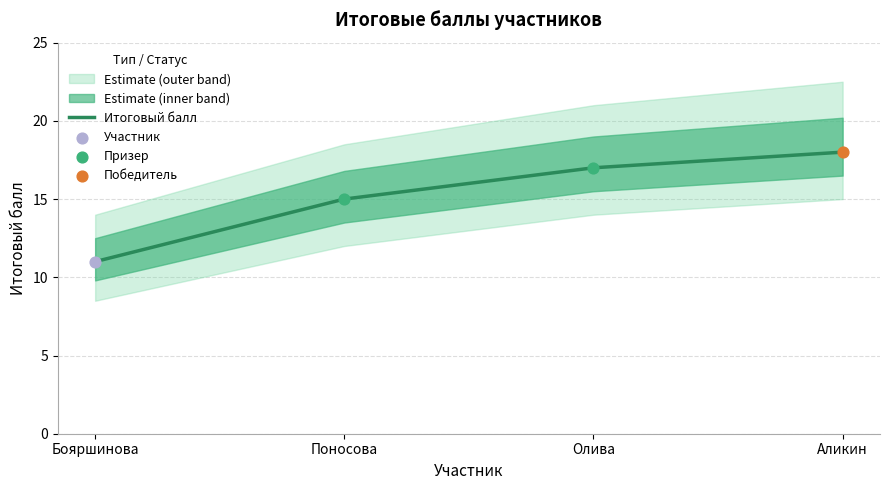

Between Поносова and Аликин, which is larger?

Аликин